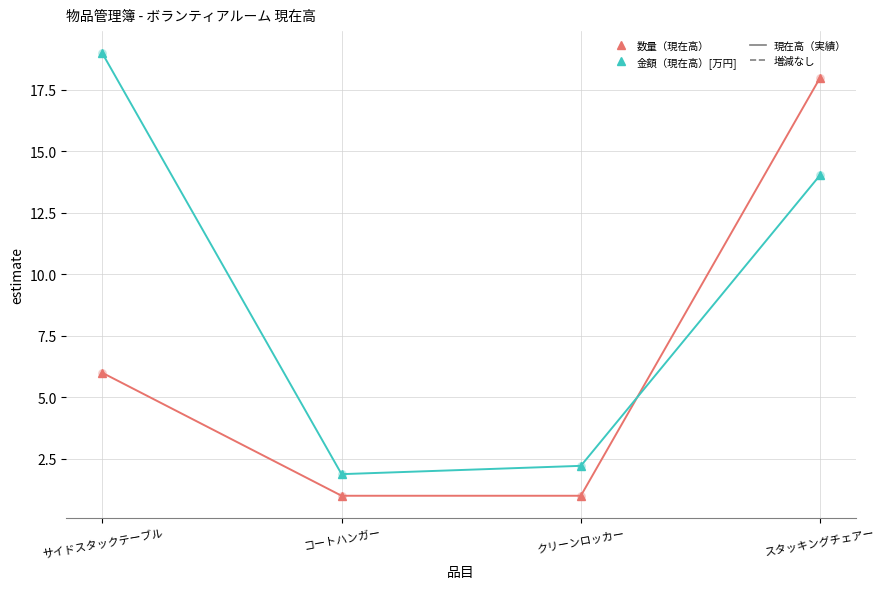

Between クリーンロッカー and スタッキングチェアー, which series saw the biggest shift?

数量（現在高）